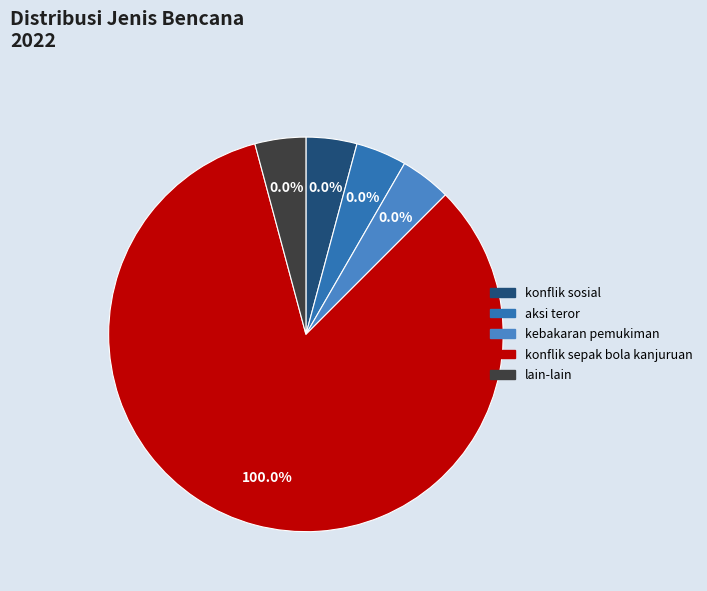

How much of the chart is everything except kebakaran pemukiman?

100.0%